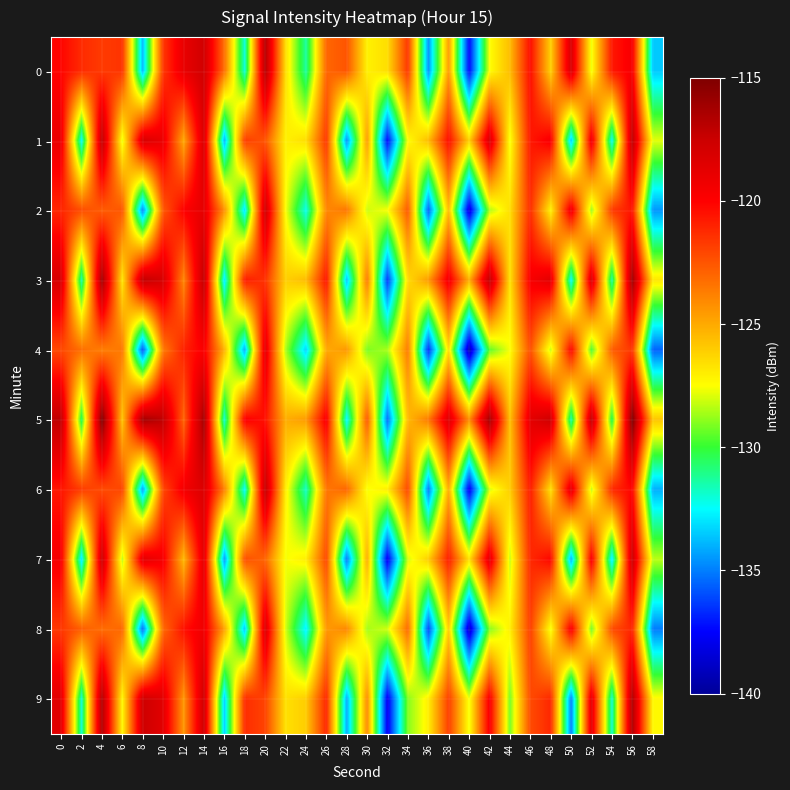

How many series are shown in this chart?

10